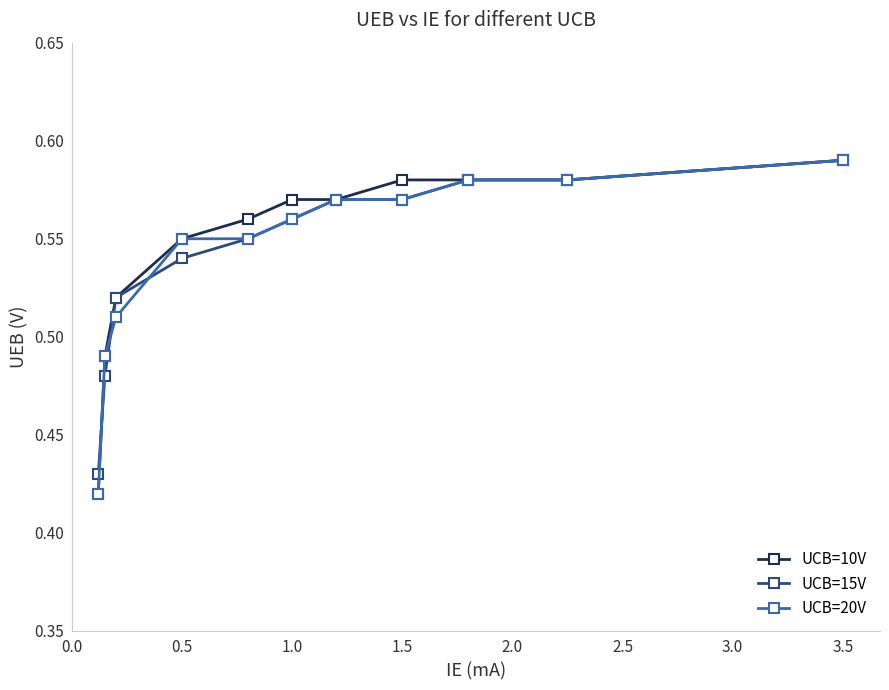

At how many categories does at least one series exceed 0?

11